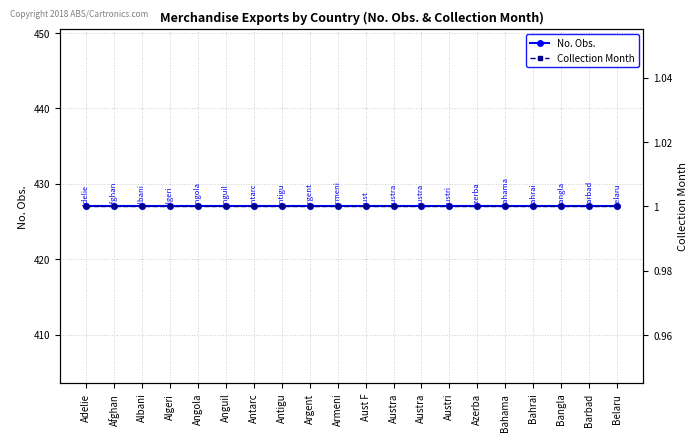

True or false: No. Obs. has more than 0 interior local peaks.

False